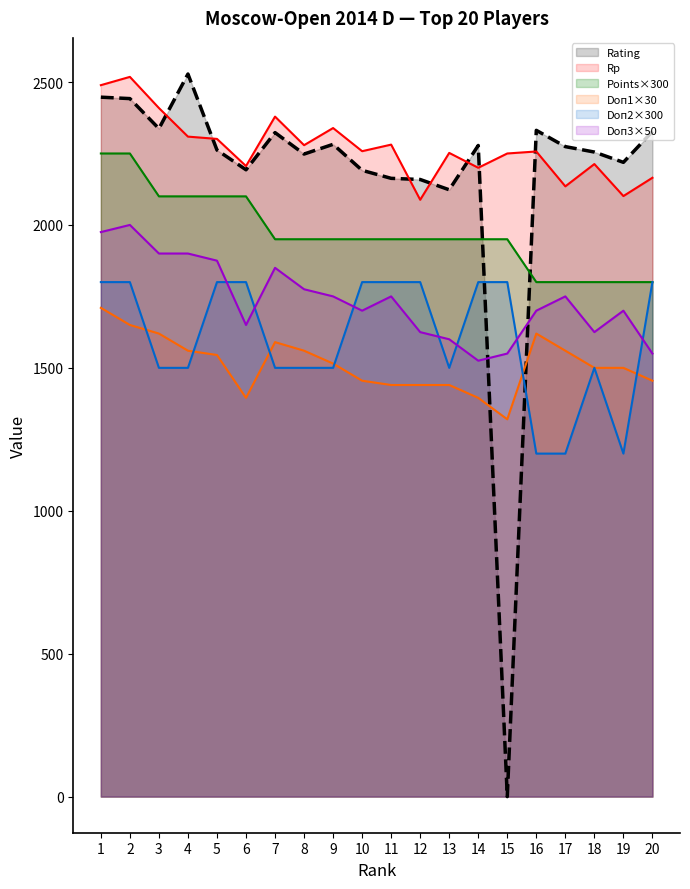

Rank the categories by Doп1 value from highest to lowest.

1, 2, 3, 16, 7, 4, 8, 17, 5, 9, 18, 19, 10, 20, 11, 12, 13, 6, 14, 15